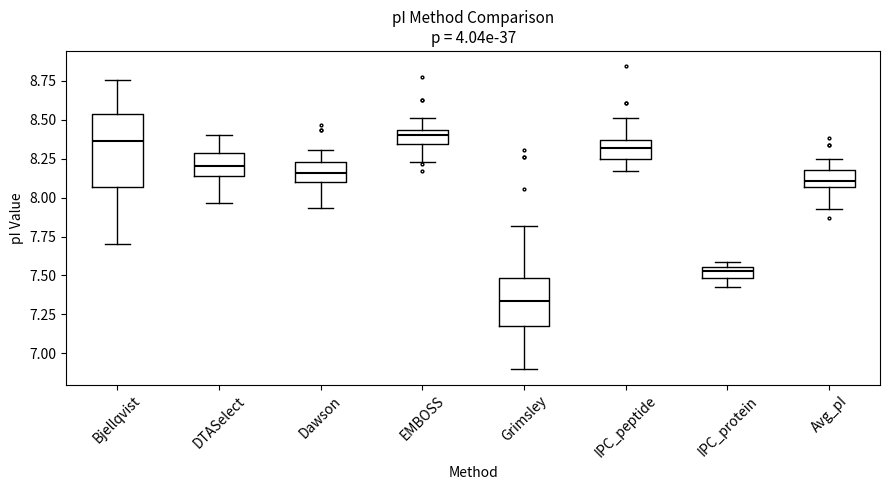

Which box is the tallest, from its lower edge to its upper edge?

Bjellqvist